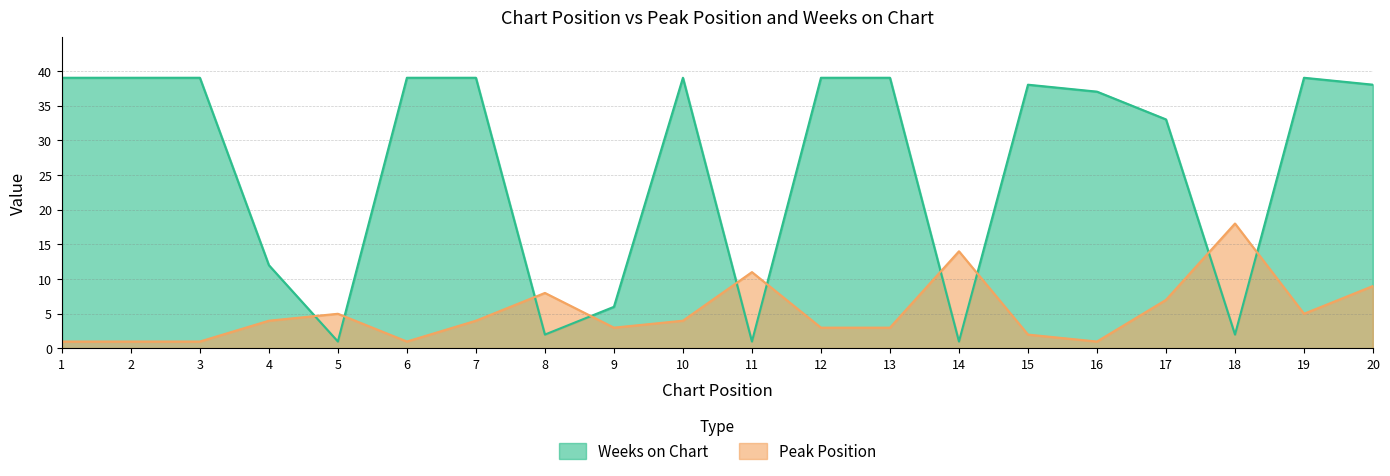

How many lines are shown in the chart?

2